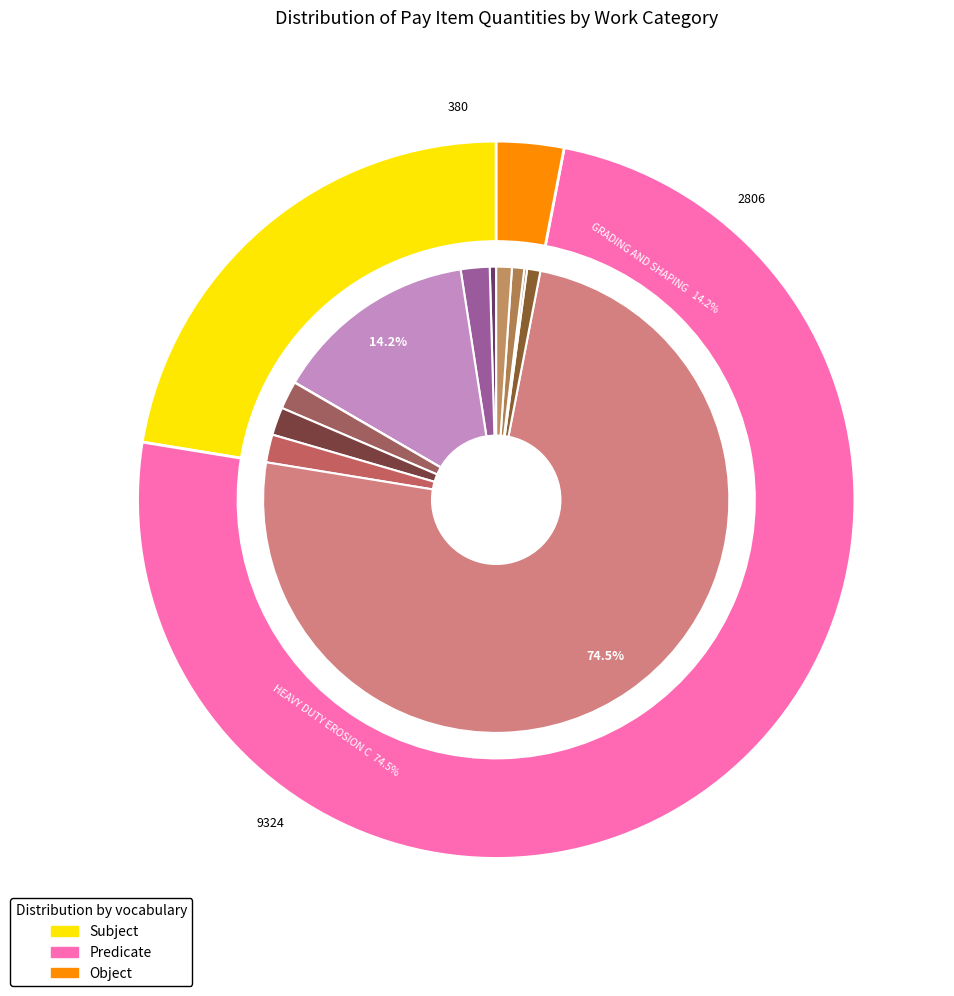

How many segments does this pie chart have?

12